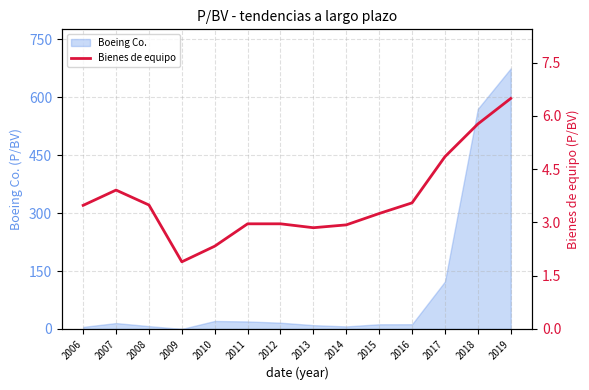

The chart shows a value of 3.5 at 2008. True or false?

True